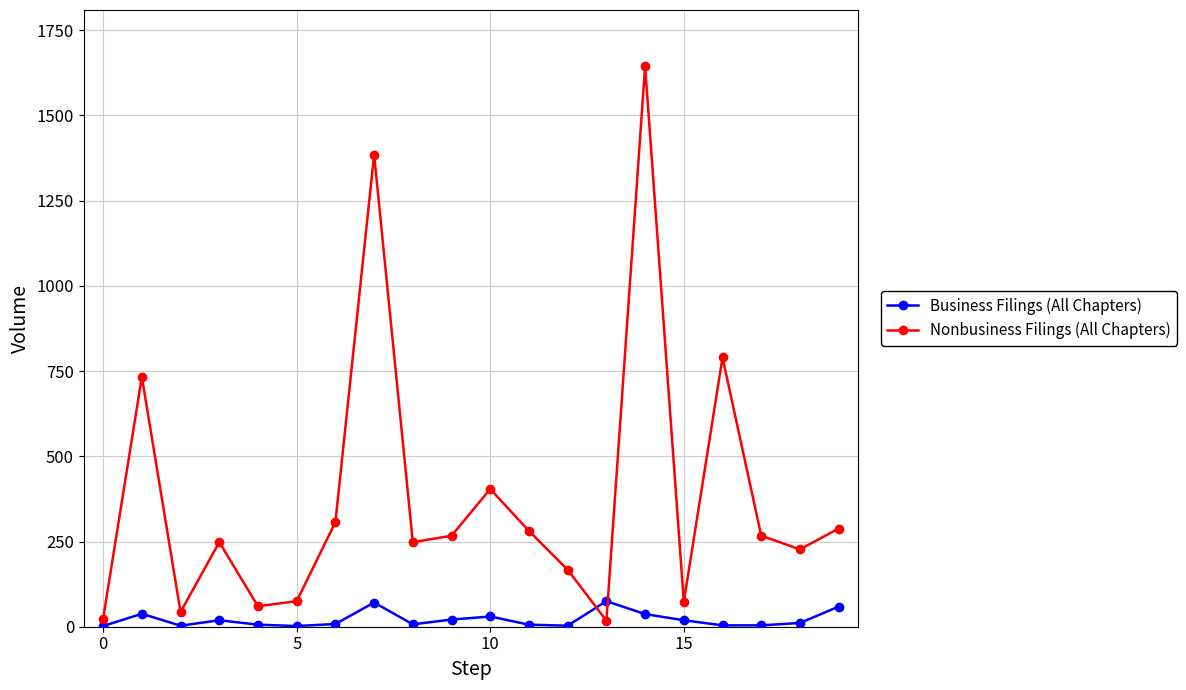

What is the average value of the Nonbusiness Filings (All Chapters) series?

378